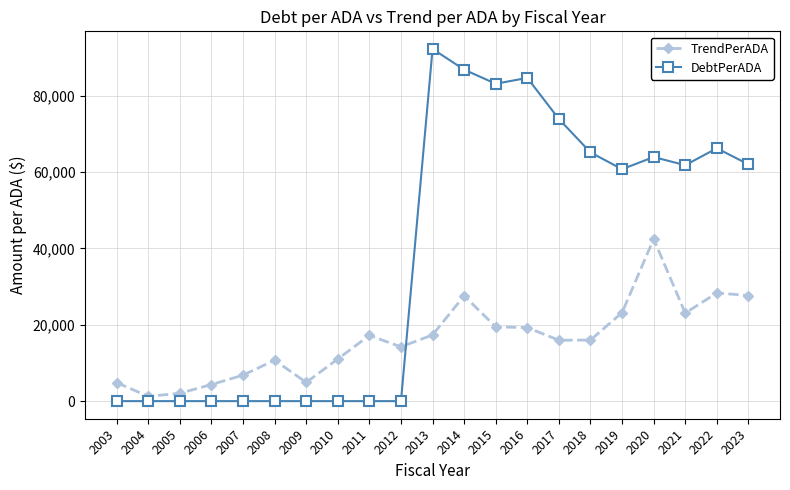

How many times do DebtPerADA and TrendPerADA cross each other?

1